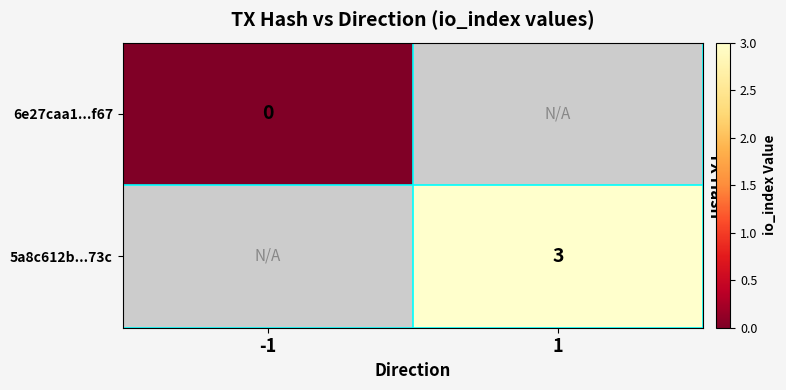

True or false: 5a8c612b...73c has a value of 4 at 1.

False